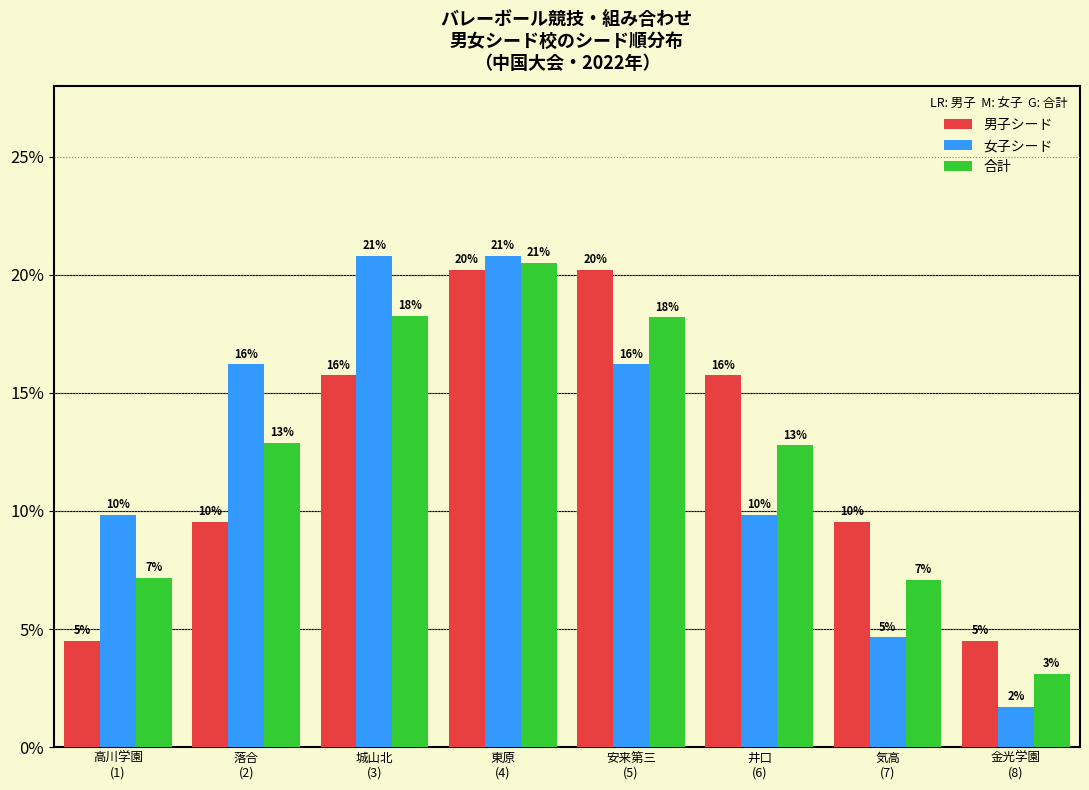

Are the bars grouped side by side (vs. stacked)?

Yes